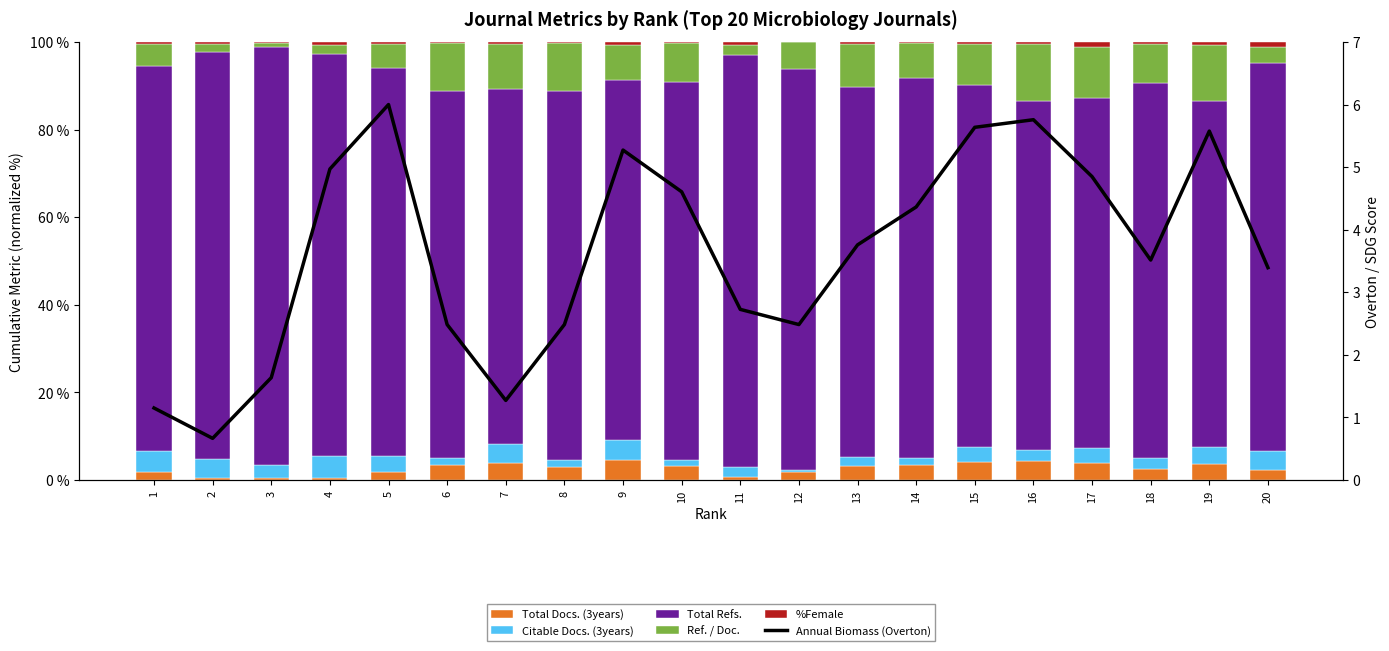

What is the sum of all Total Docs. (3years) values?

53.0